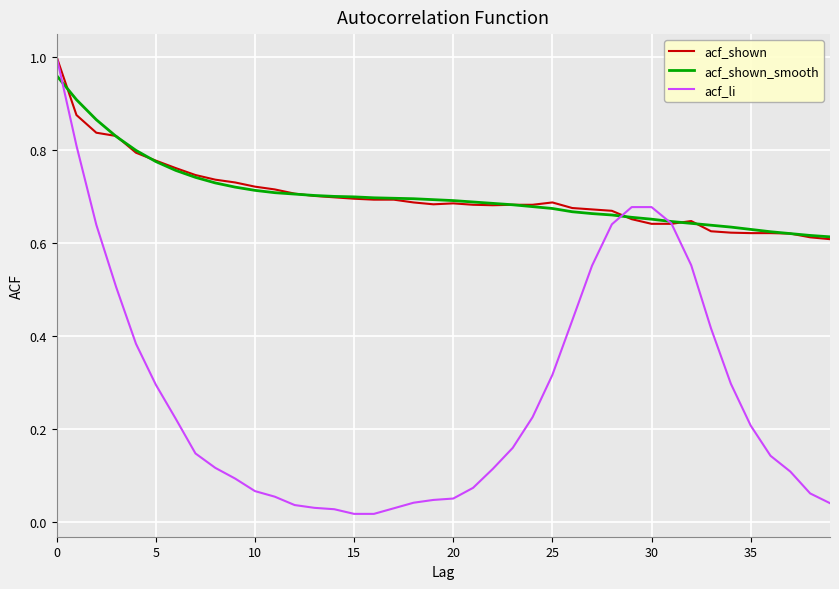

Which series has the widest spread of values?

acf_li